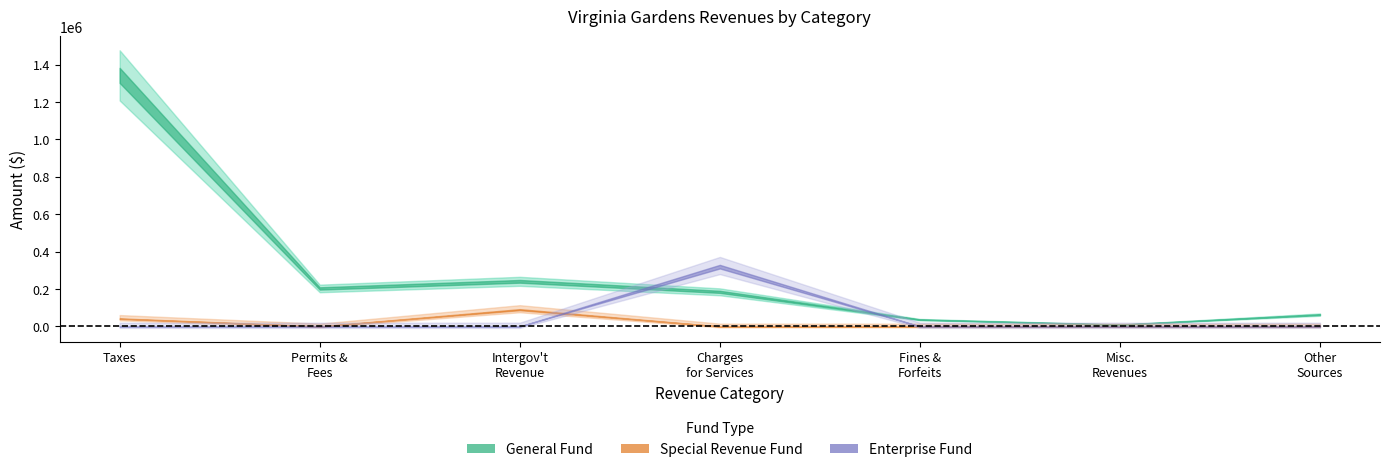

Rank the categories by Enterprise value from highest to lowest.

Charges for Services, Taxes, Permits, Fees, and Special Assessments, Intergovernmental Revenue, Judgments, Fines, and Forfeits, Miscellaneous Revenues, Other Sources